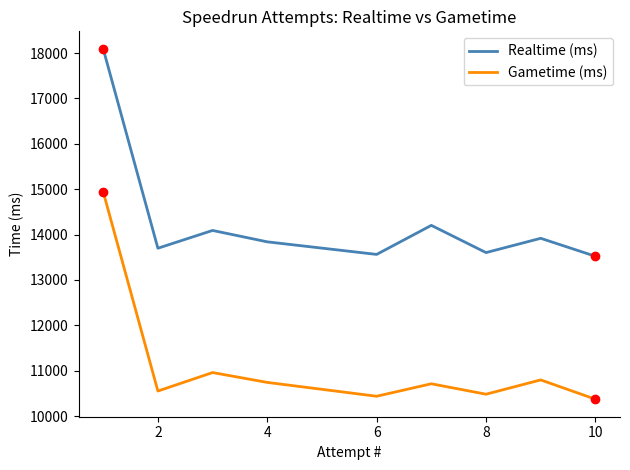

List the series in order of their peak value, lowest first.

Gametime (ms), Realtime (ms)